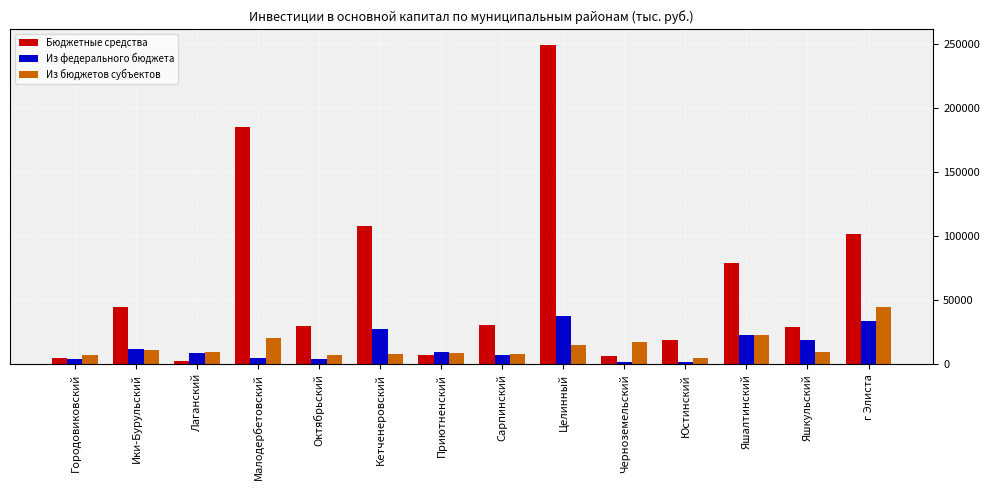

What is the label of the 9th bar from the left?

Целинный